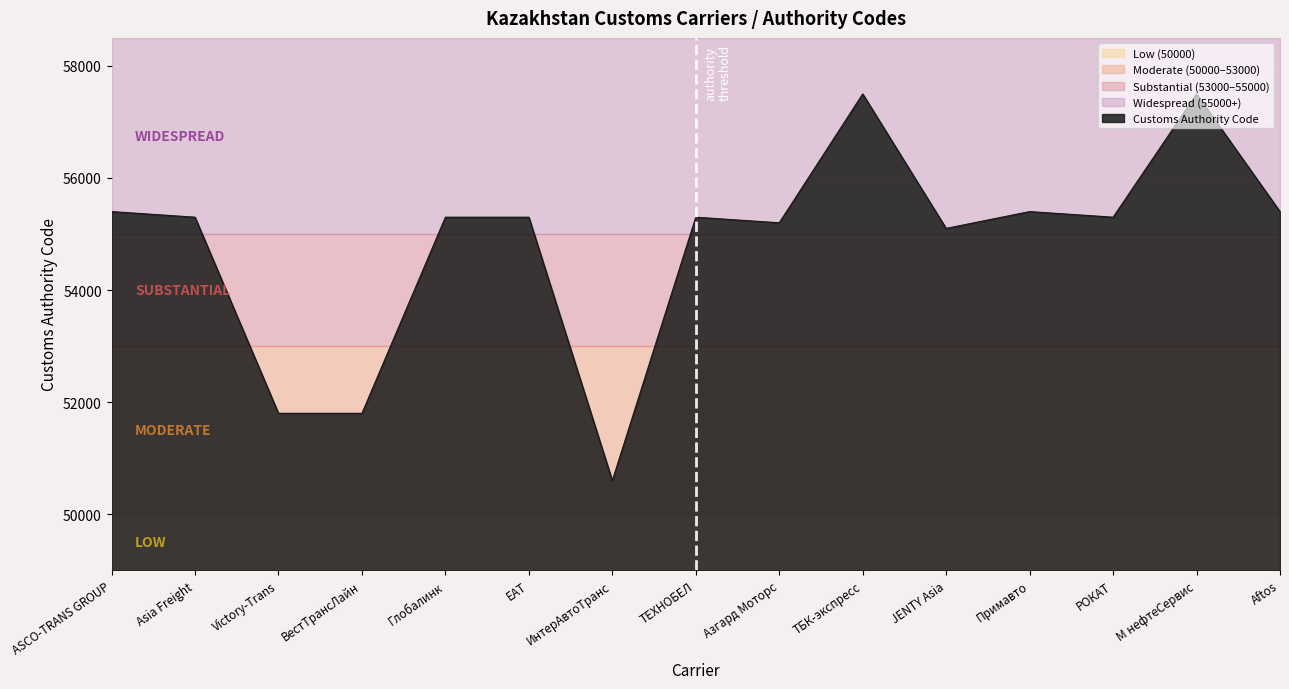

What is the maximum value shown in the chart?

57500